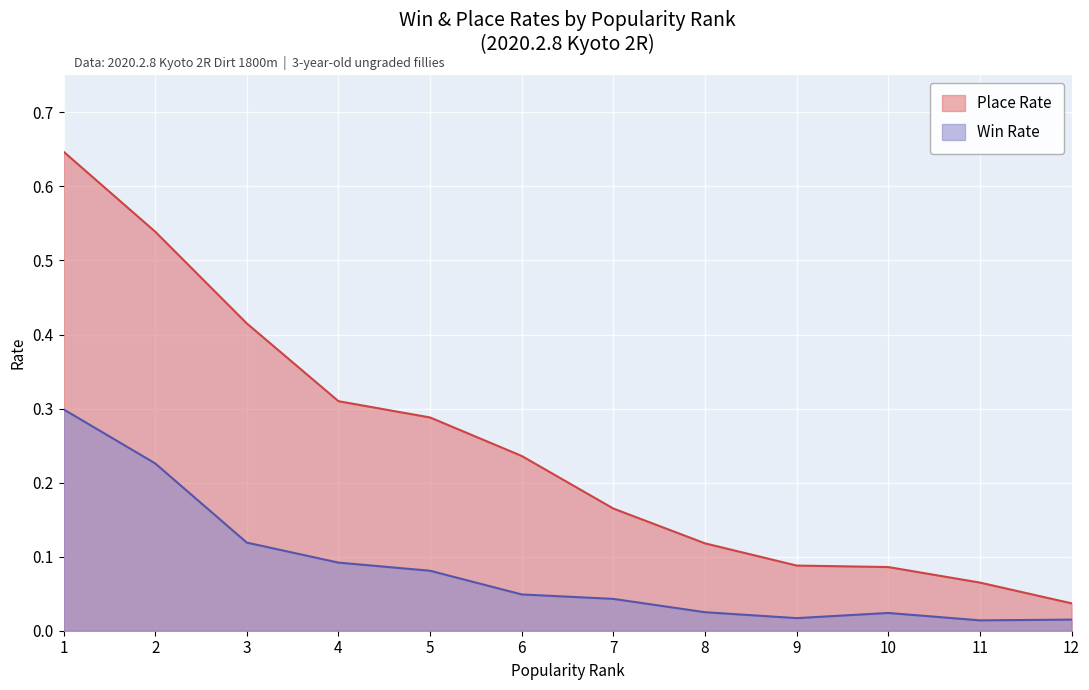

Reading left to right, list all the values displayed in this chart.

Win Rate: 0.3	0.2	0.1	0.1	0.1	0.0	0.0	0.0	0.0	0.0	0.0	0.0
Place Rate: 0.6	0.5	0.4	0.3	0.3	0.2	0.2	0.1	0.1	0.1	0.1	0.0